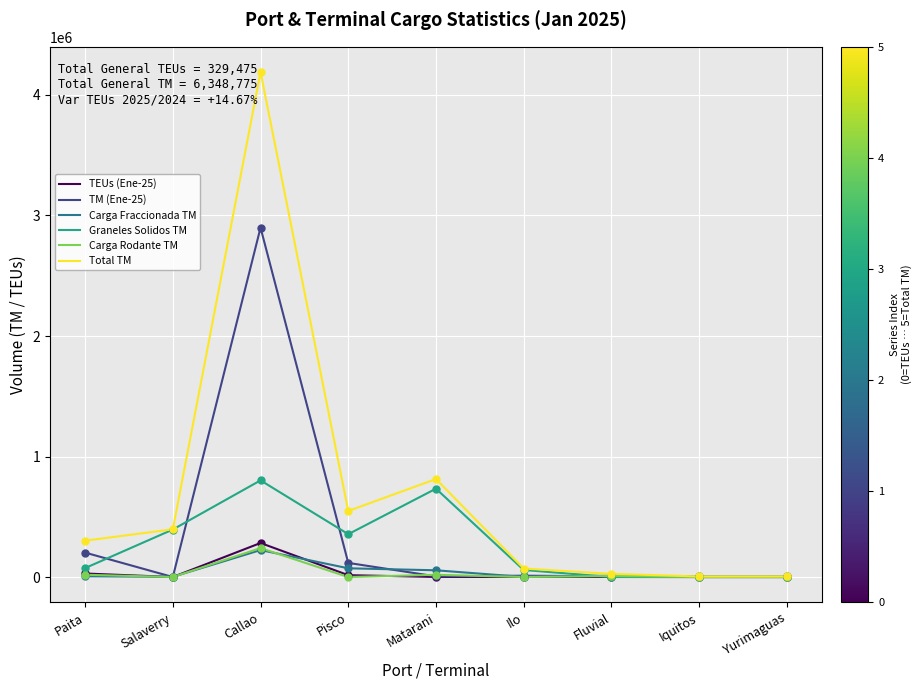

At which category is the sum across all series the highest?

Callao